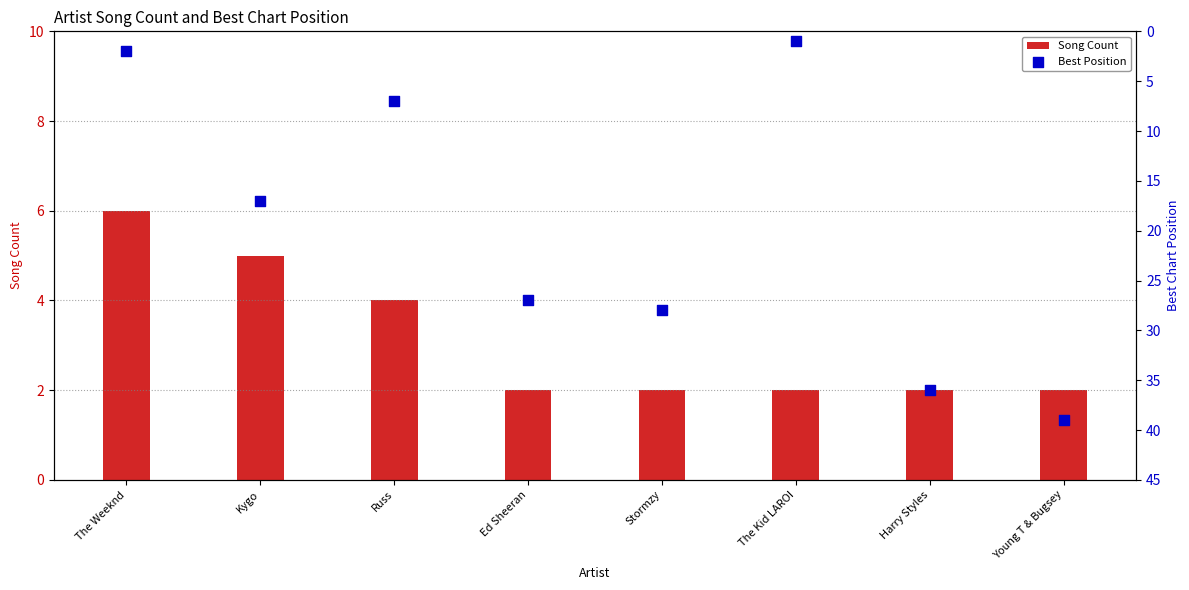

What are all the series names shown in the legend?

Song Count, Best Position